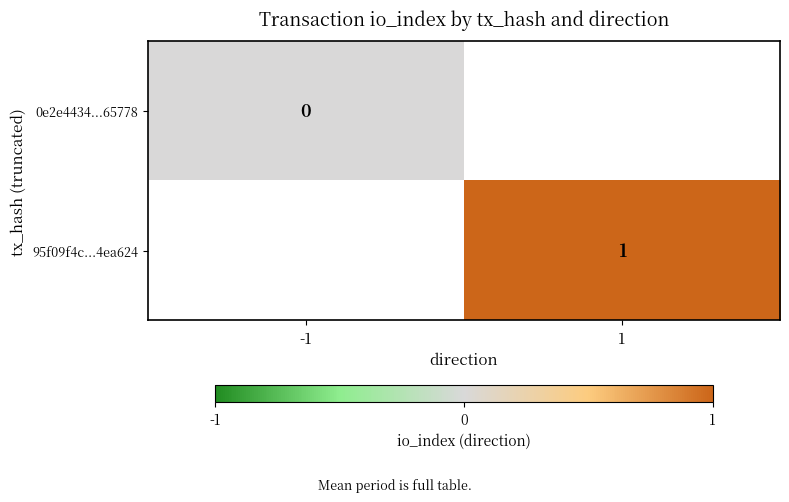

Between -1 and 1, which is larger?

1